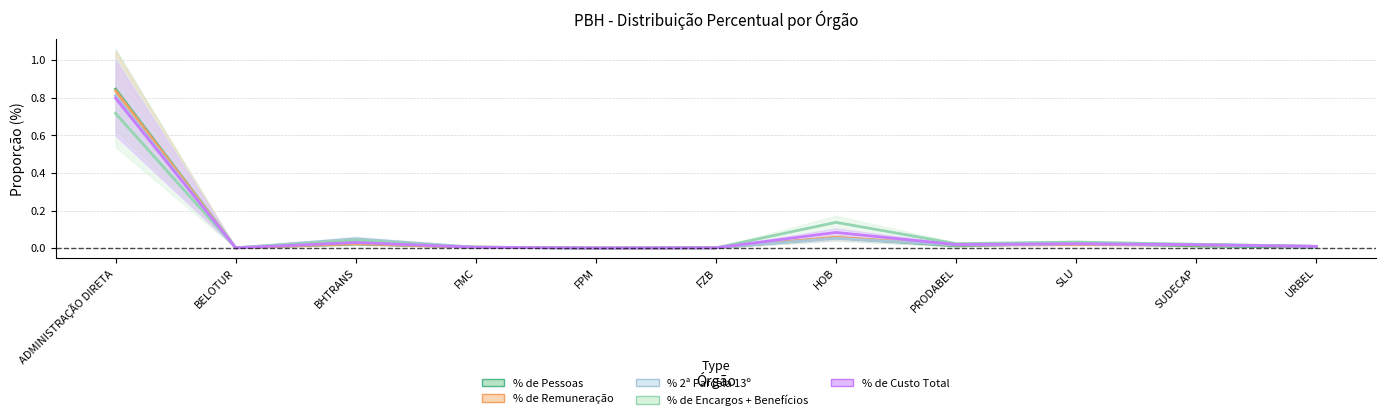

Rank the categories by % 2ª Parcela 13º value from lowest to highest.

FPM, BELOTUR, FZB, FMC, URBEL, PRODABEL, SUDECAP, SLU, BHTRANS, HOB, ADMINISTRAÇÃO DIRETA